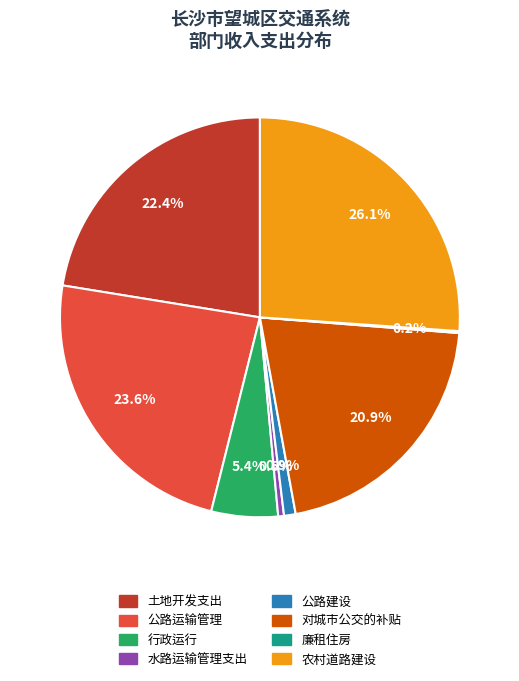

To the nearest percent, what is the average slice percentage?

12%